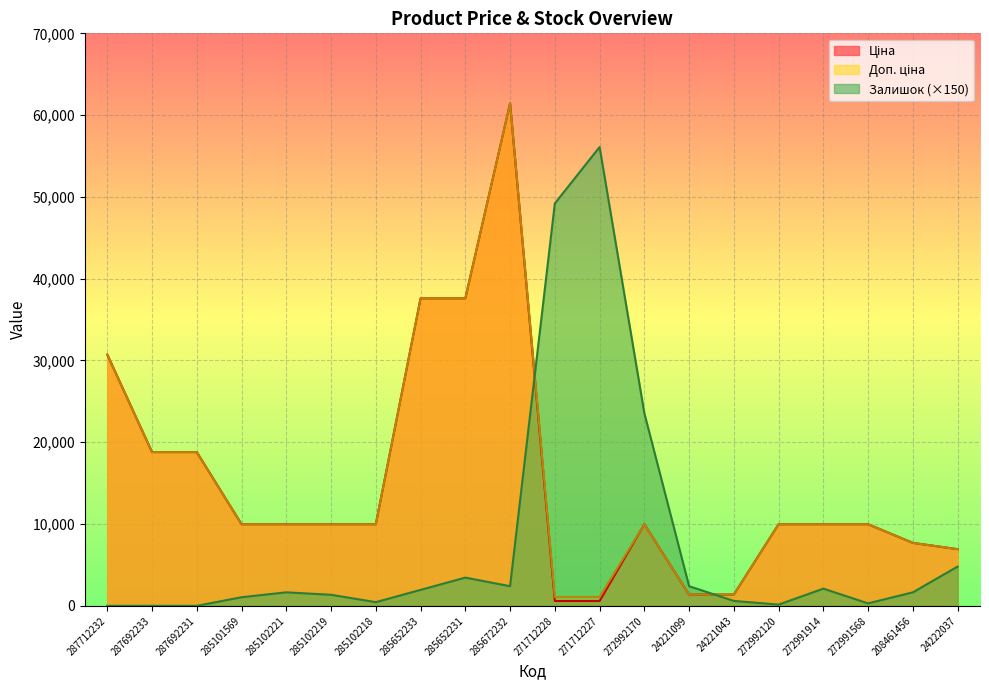

What is the value of the Залишок point at the 7th from the left?

450.0